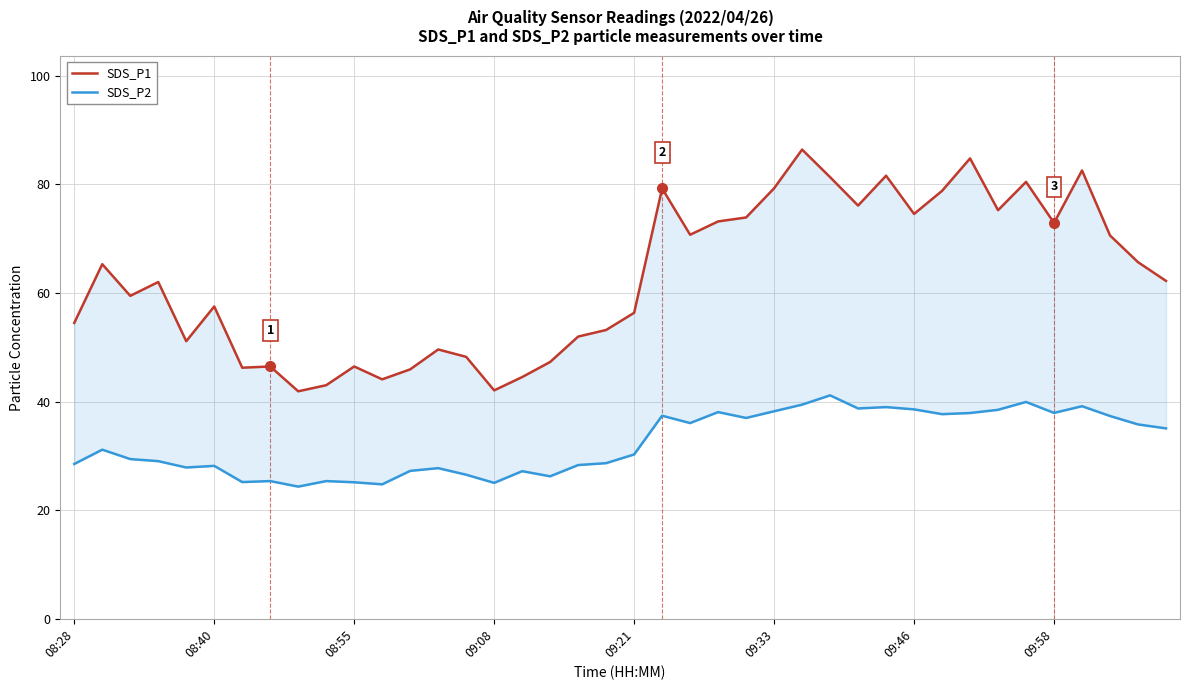

Is this an area chart (filled region under the line)?

No